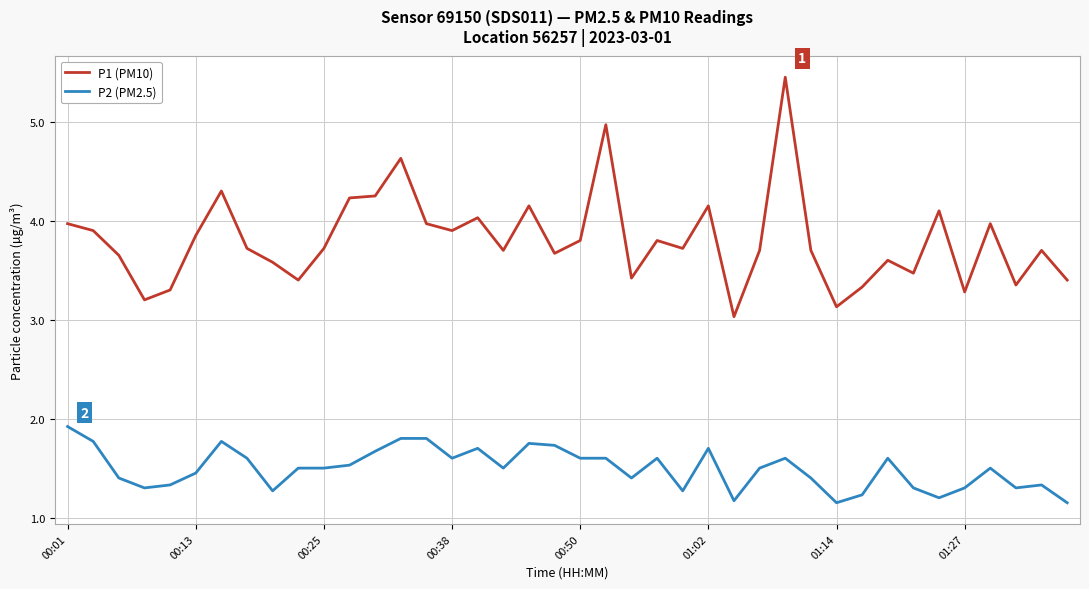

True or false: P1 (PM10) and P2 (PM2.5) intersect in this chart.

False